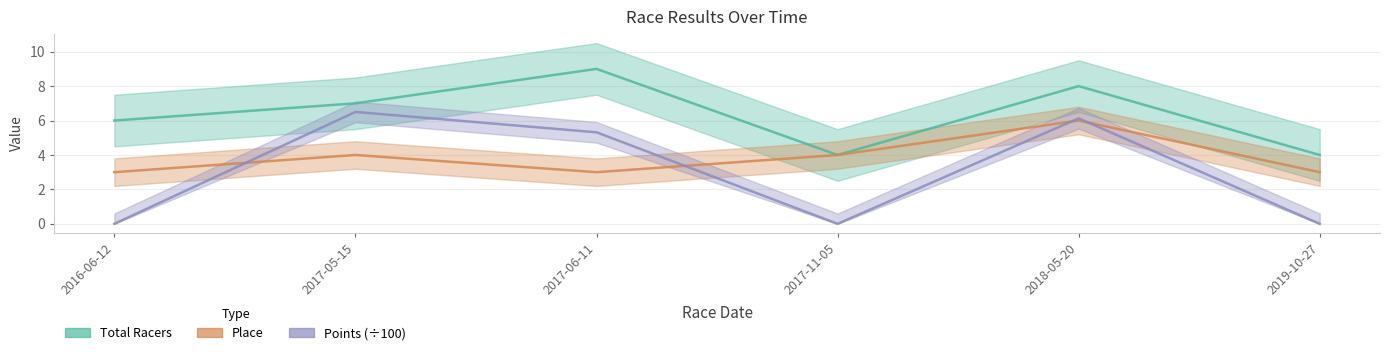

Which has a higher value, 2016-06-12 or 2017-11-05?

2016-06-12